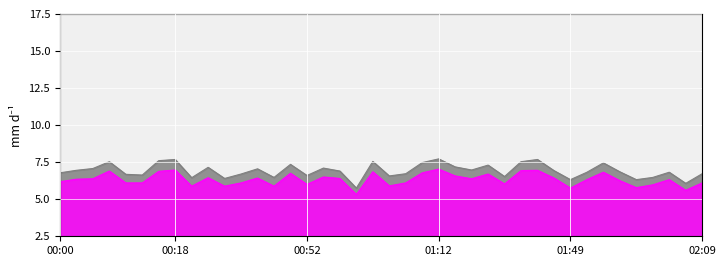

List the series in order of their overall mean, highest first.

SDS_P1, SDS_P2